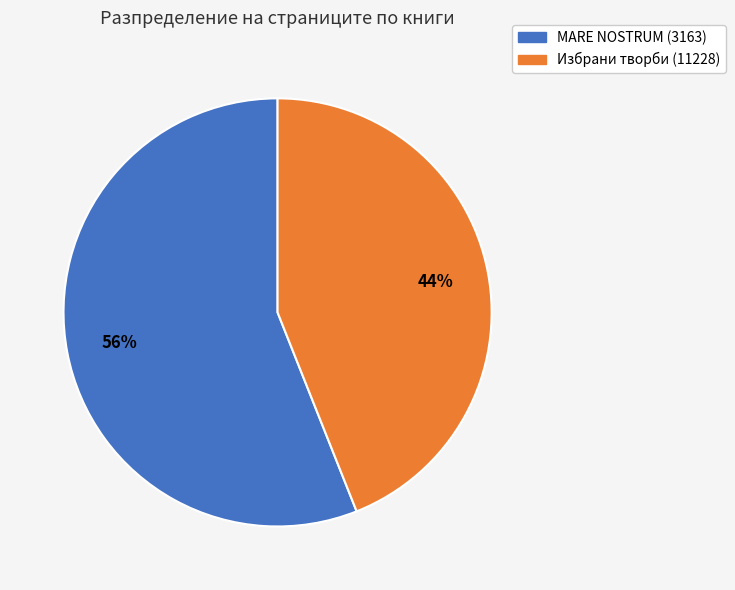

What is the largest slice in the pie chart?

MARE NOSTRUM (3163)